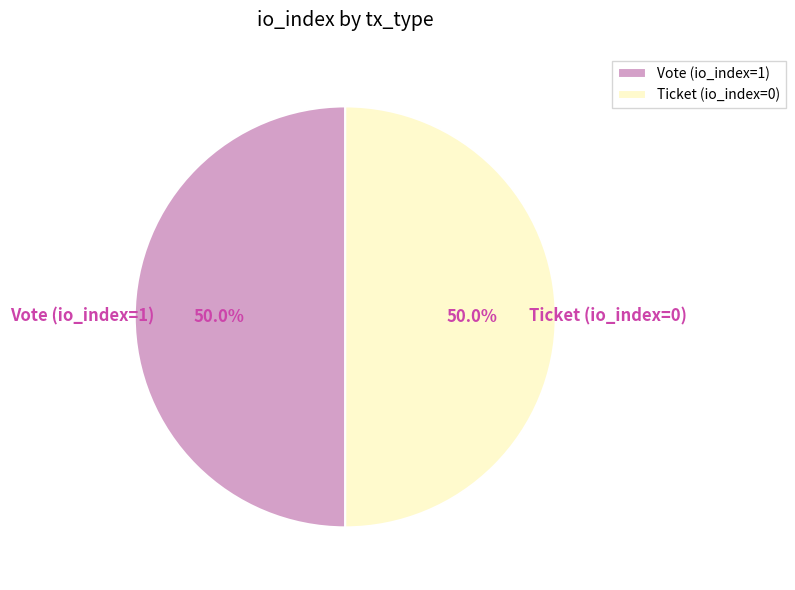

What is the ratio of the value at Vote (io_index=1) to the value at Ticket (io_index=0)?

1.0